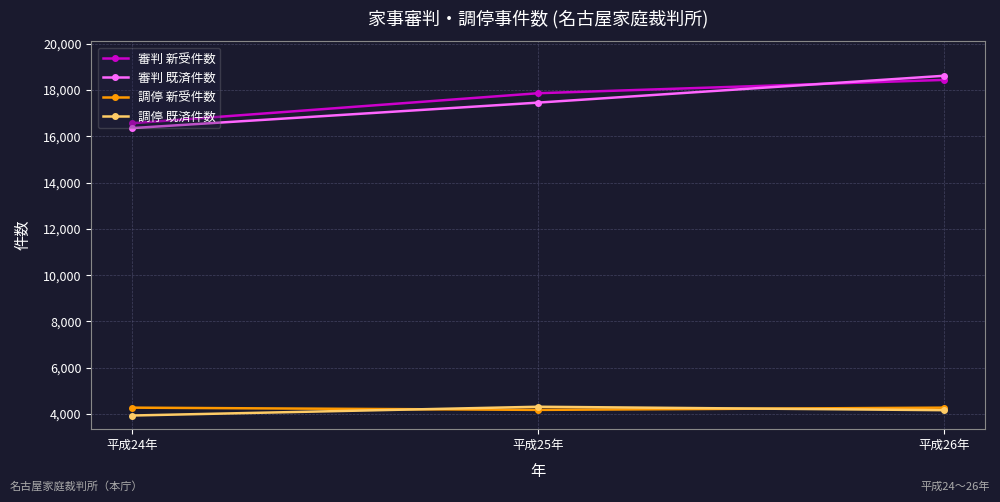

What is the spread (max minus min) of values at 平成24年?

12633